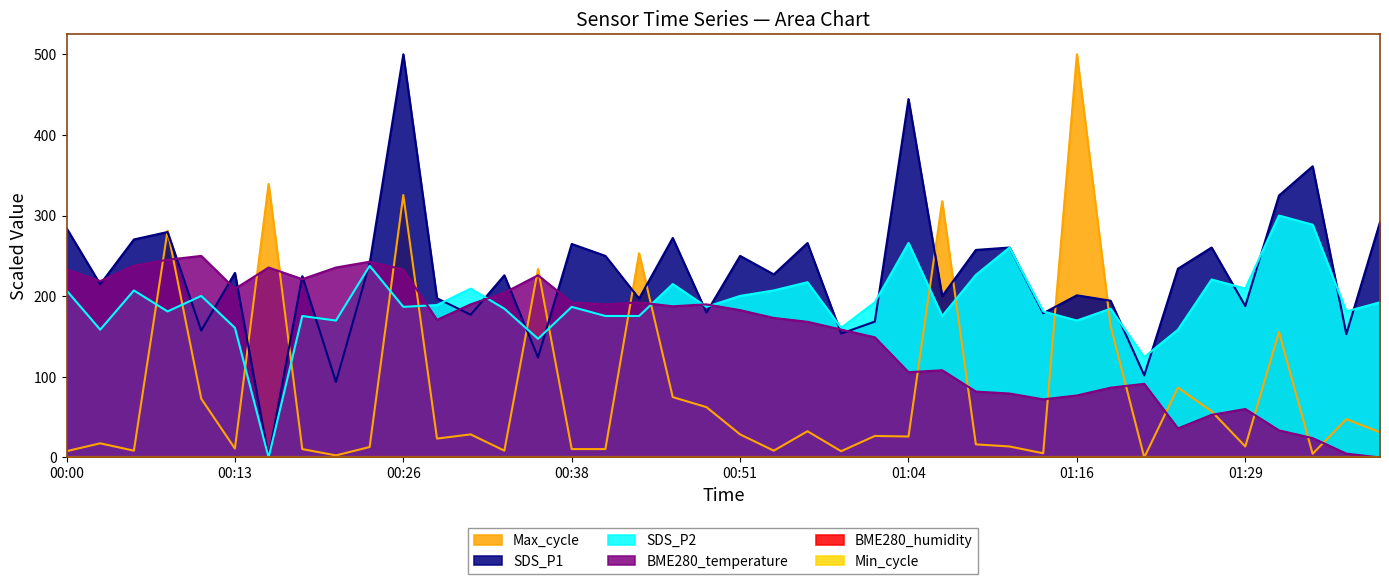

Does the chart display data point markers on the line(s)?

No